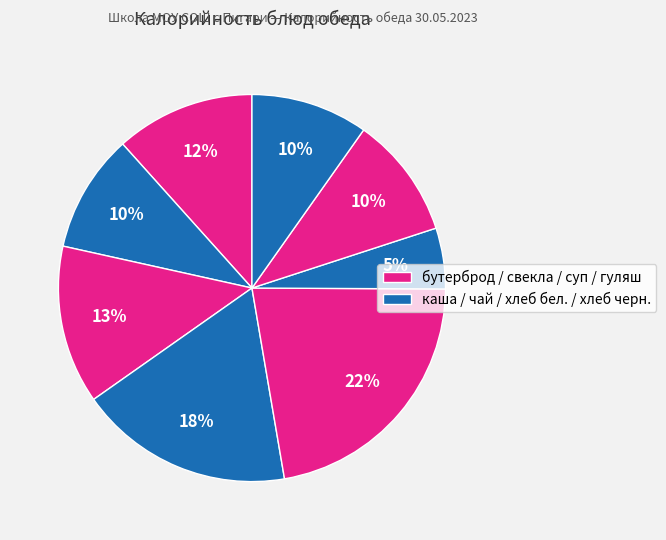

To the nearest percent, what is the average slice percentage?

12%